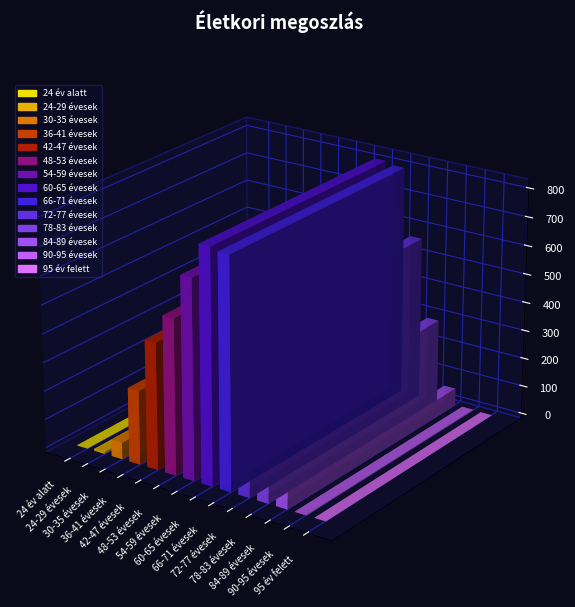

What is the difference between the values at 90-95 évesek and 54-59 évesek?

692